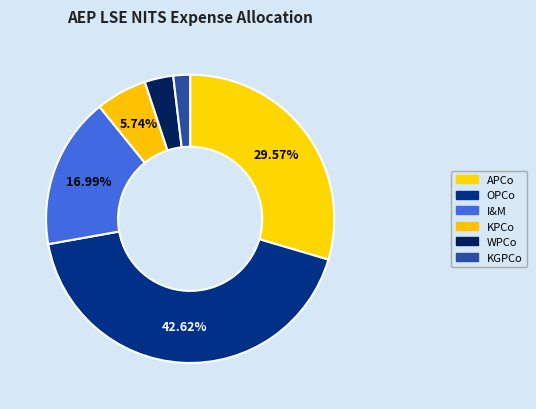

How many slices are in this pie chart?

6